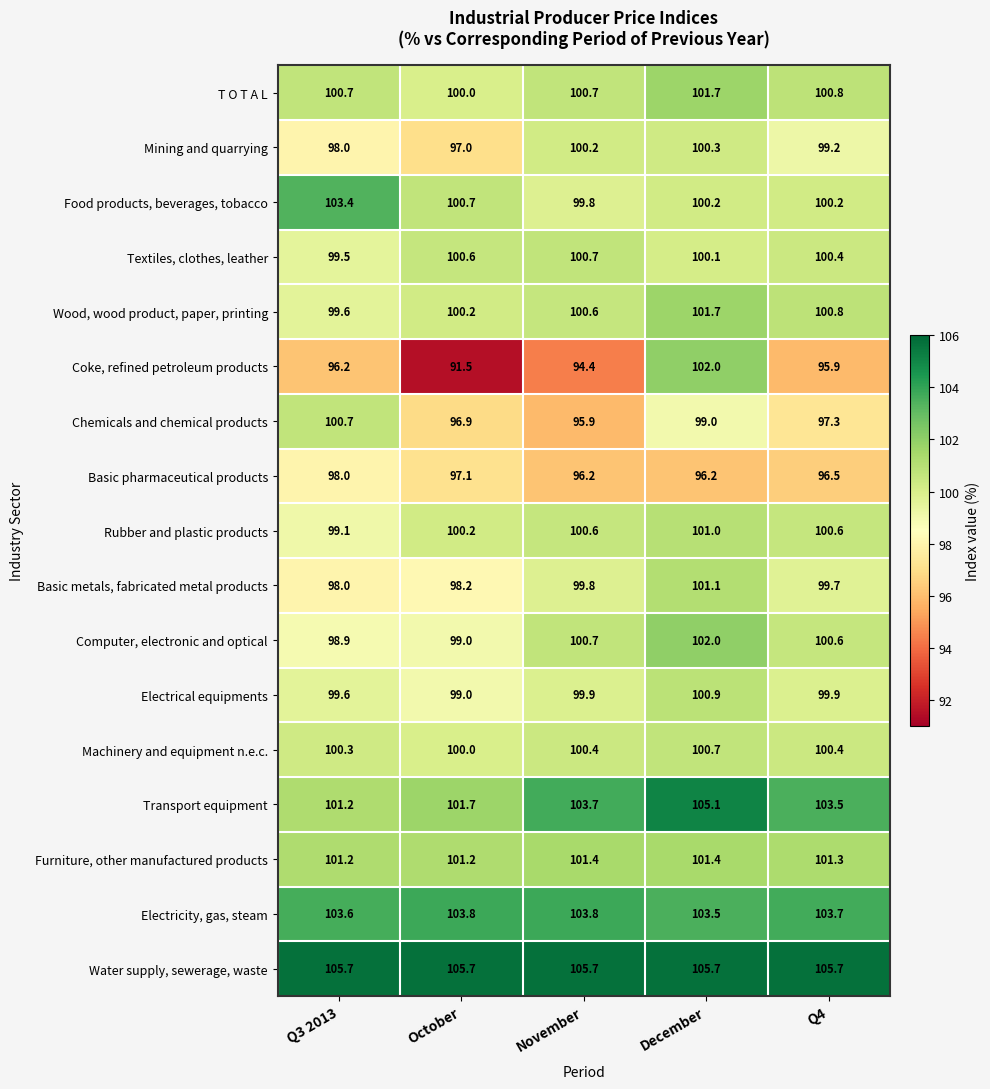

What is the difference between the maximum and minimum values in the Rubber and plastic products series?

1.9